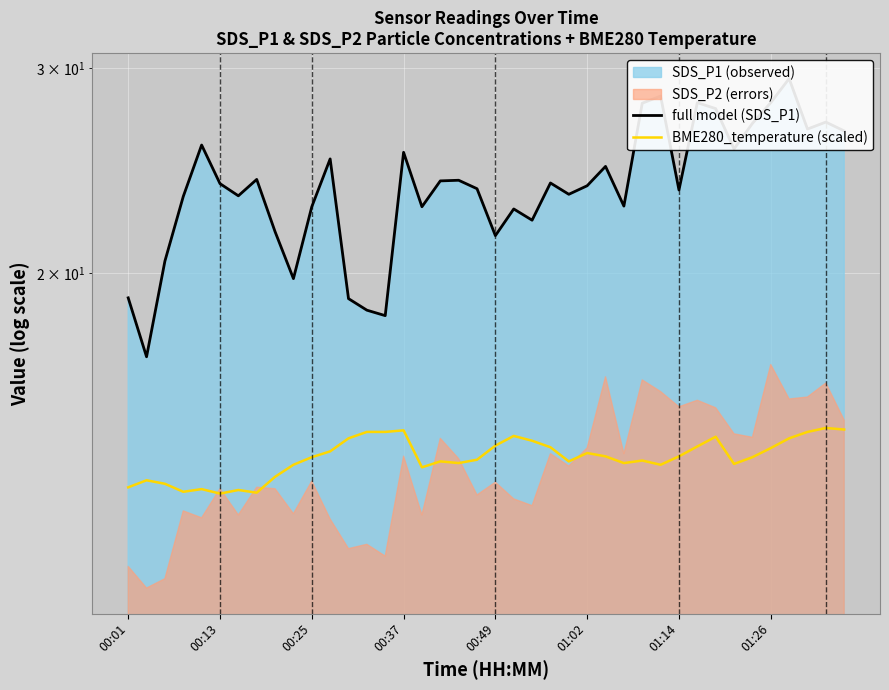

What is the sum of the full model (SDS_P1) values at 22 and 21?

44.9